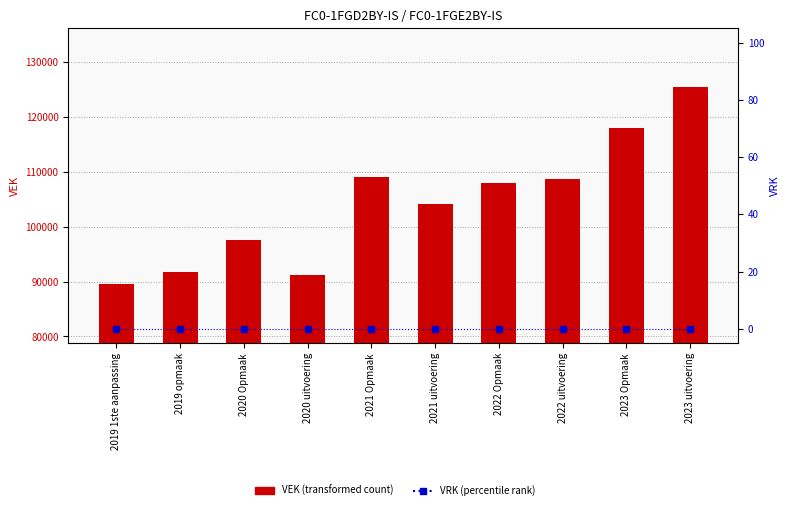

What position from the left is 2023 uitvoering?

10